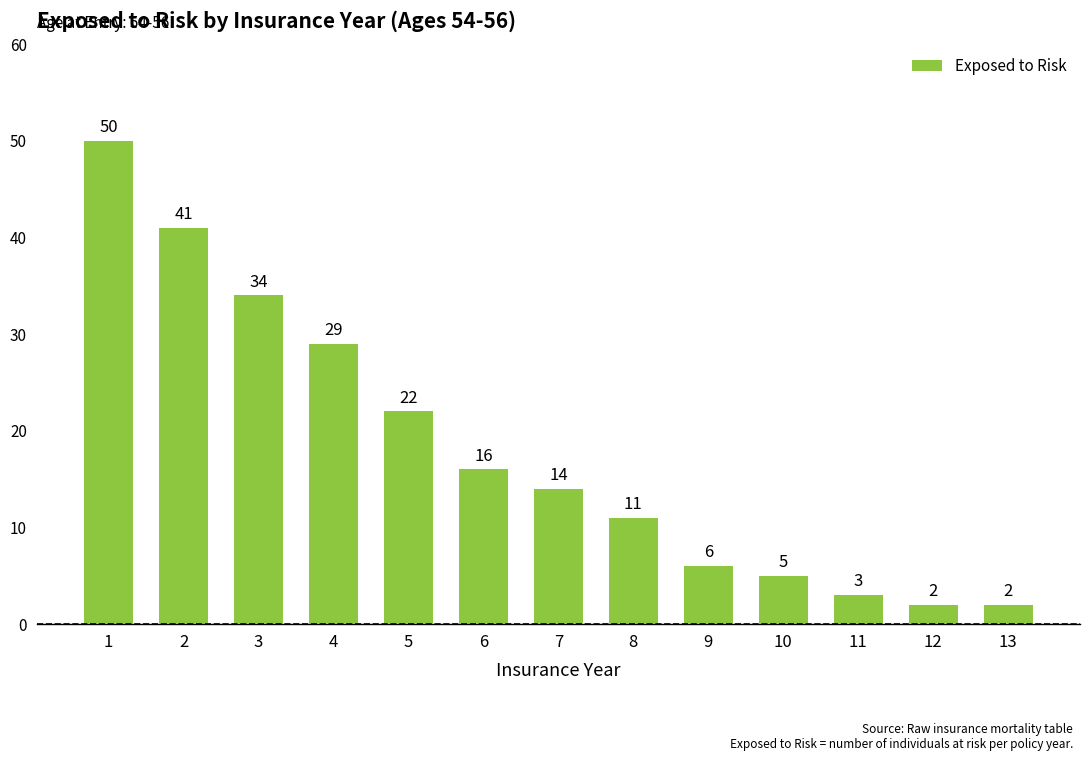

What is the value of the 3rd bar from the left?

34